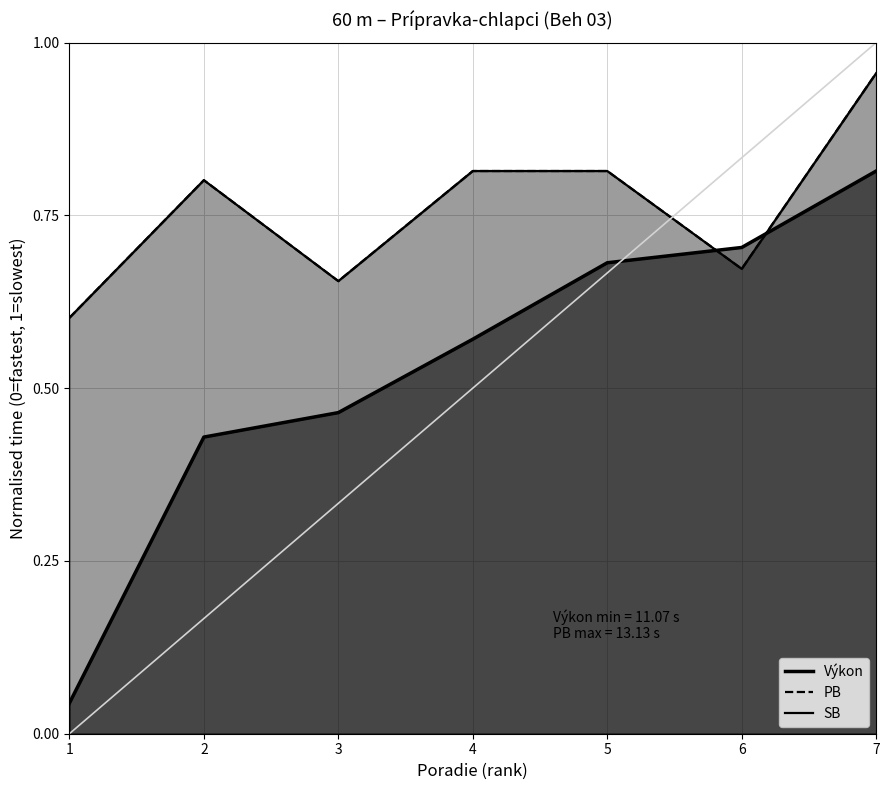

Reading left to right, what are all the values shown in this chart?

Výkon: 0.0	0.4	0.5	0.6	0.7	0.7	0.8
PB: 0.6	0.8	0.7	0.8	0.8	0.7	1.0
SB: 0.6	0.8	0.7	0.8	0.8	0.7	1.0